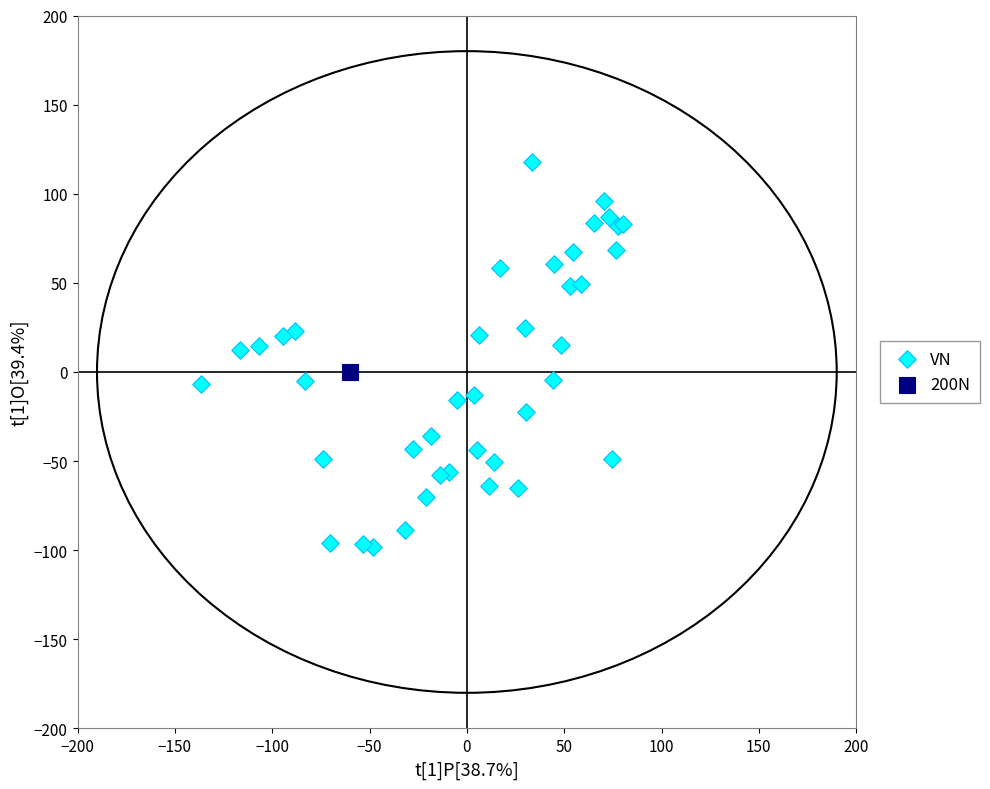

What are all the series names shown in the legend?

VN, 200N